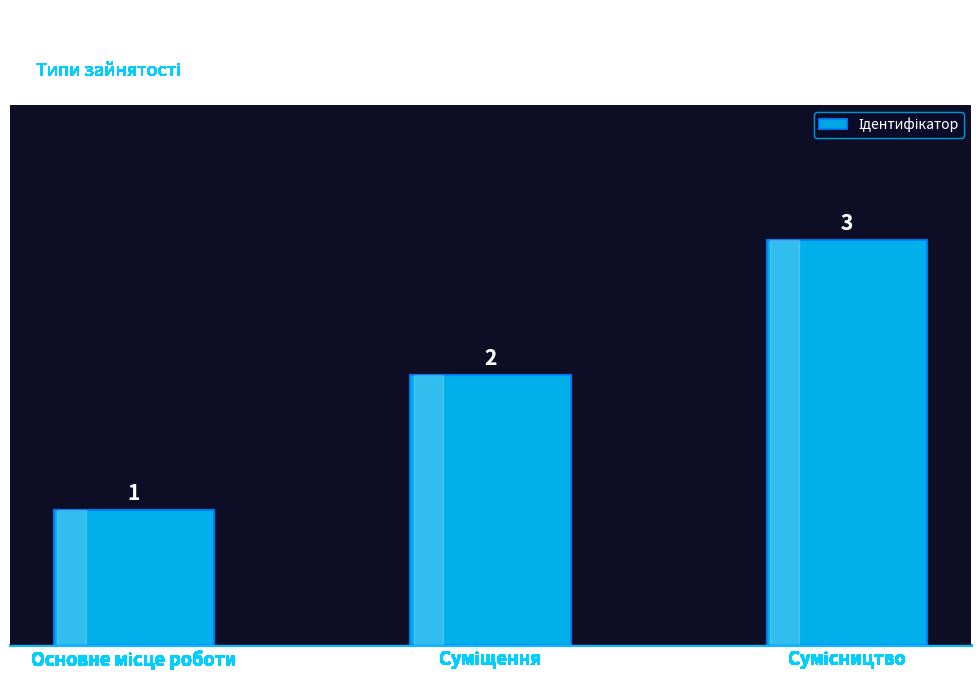

Count the values in the range 1 to 3.

3